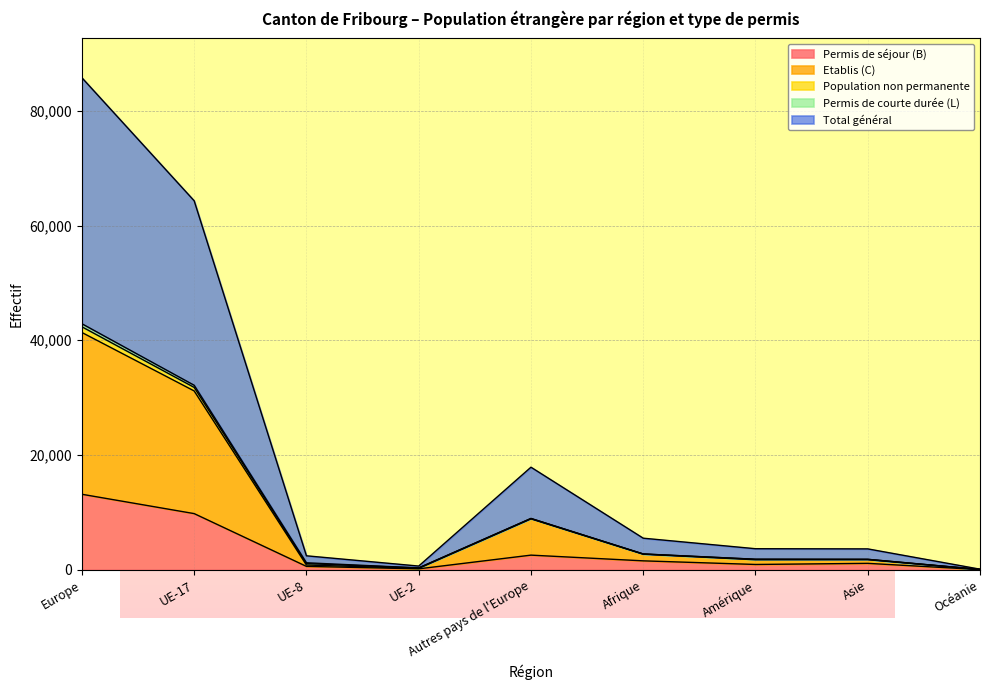

What position from the left is Amérique?

7